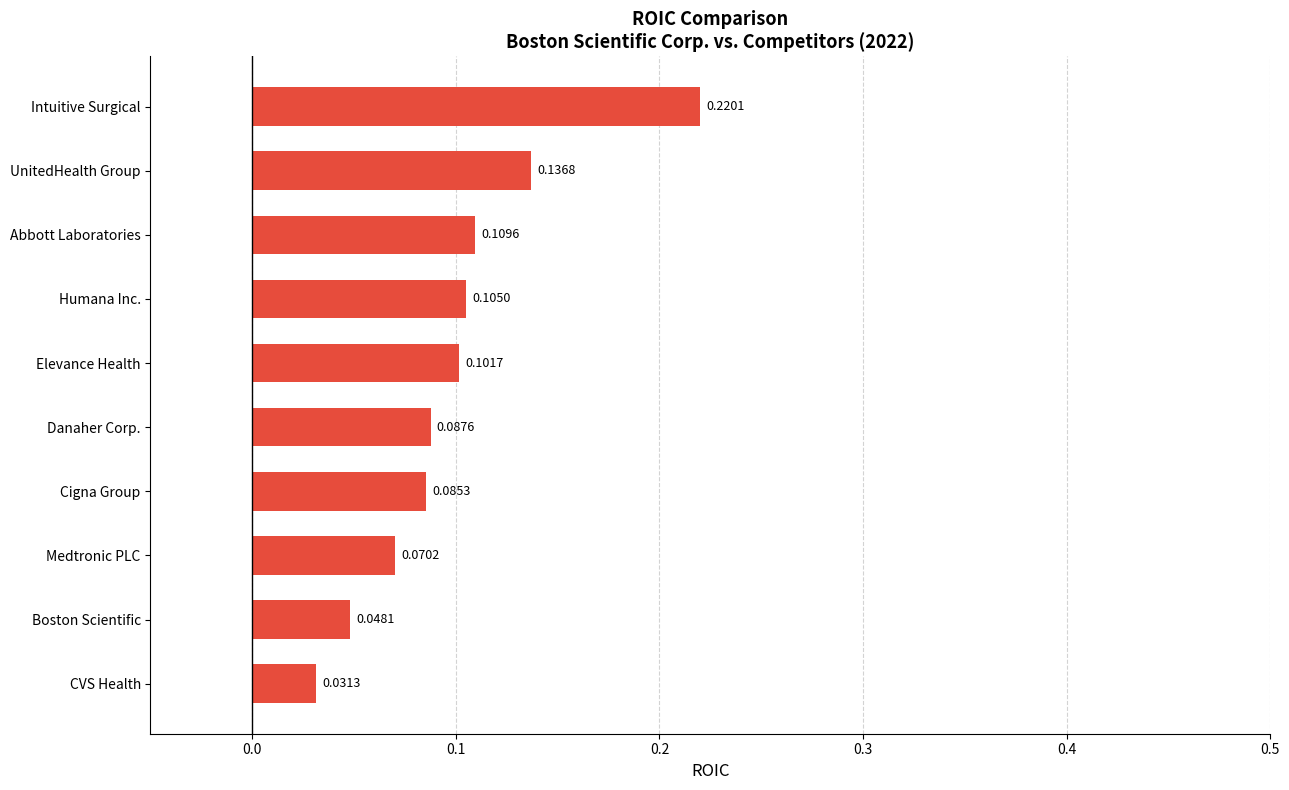

What is the sum of all values?

1.0